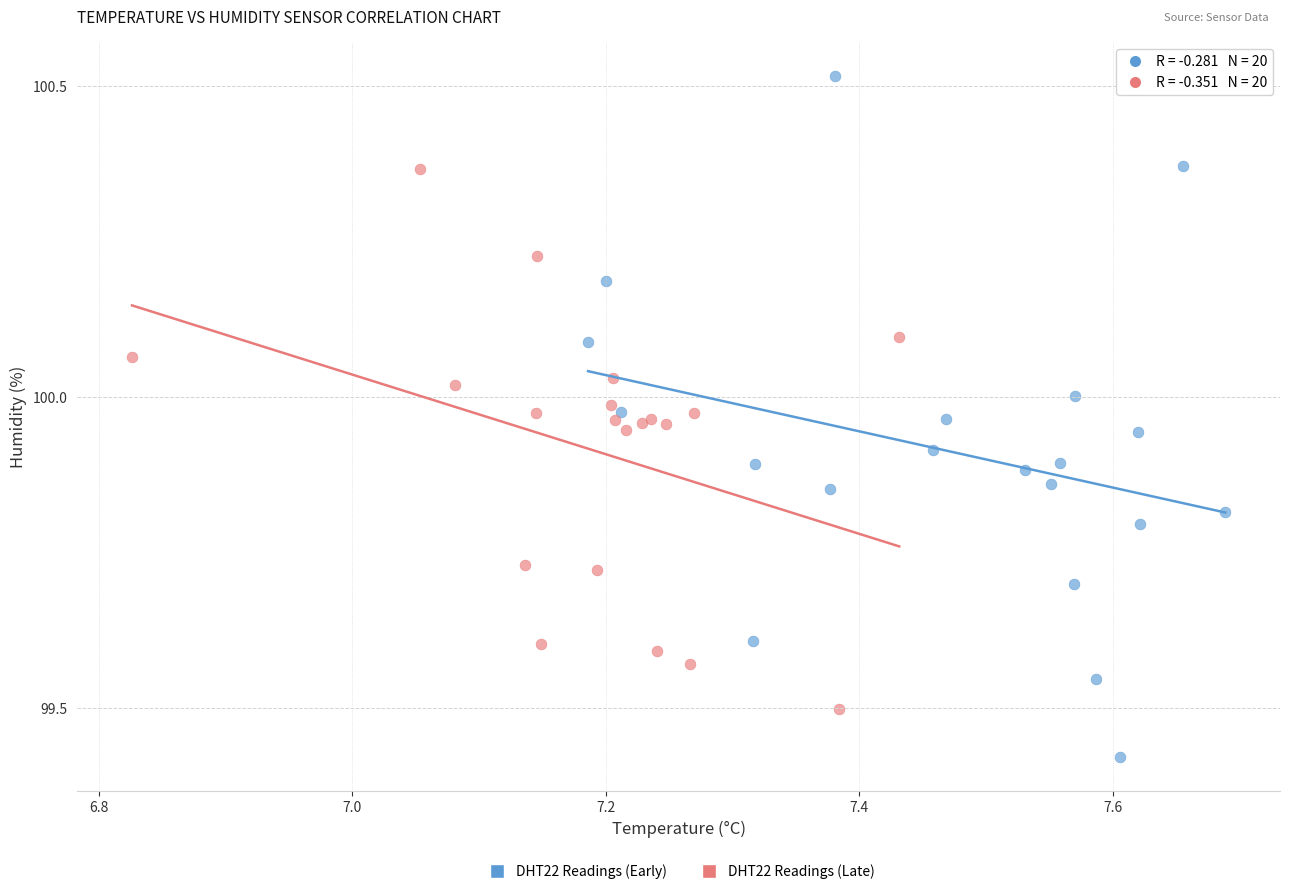

Which series contains the lowest Y value?

DHT22 Readings (Early)